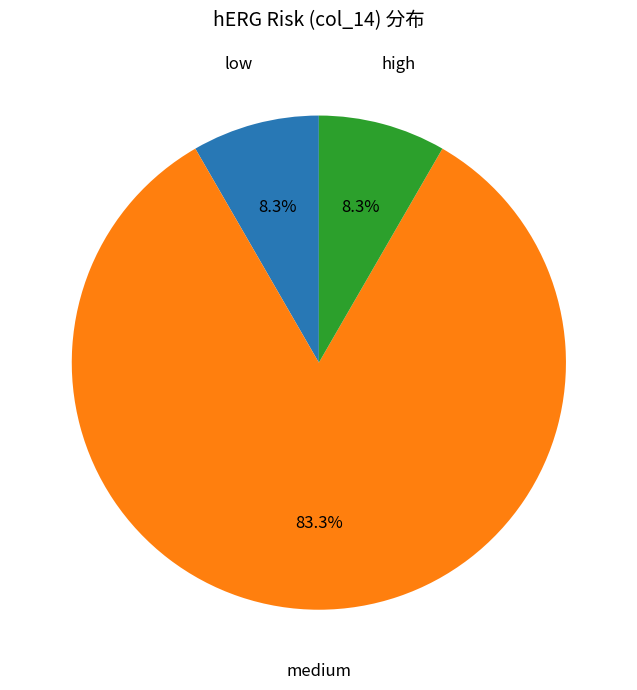

Is there a majority slice in this chart?

Yes